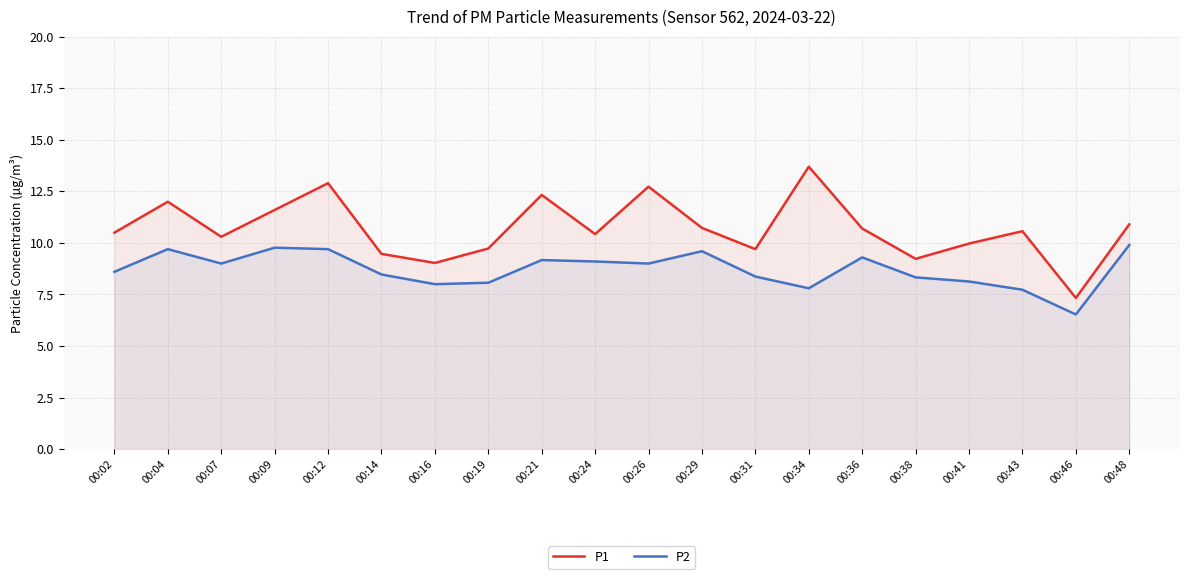

Reading left to right, extract all data points from this chart.

P1: 10.5	12.0	10.3	11.6	12.9	9.5	9.0	9.7	12.3	10.4	12.7	10.7	9.7	13.7	10.7	9.2	10.0	10.6	7.3	10.9
P2: 8.6	9.7	9.0	9.8	9.7	8.5	8.0	8.1	9.2	9.1	9.0	9.6	8.4	7.8	9.3	8.3	8.1	7.7	6.5	9.9